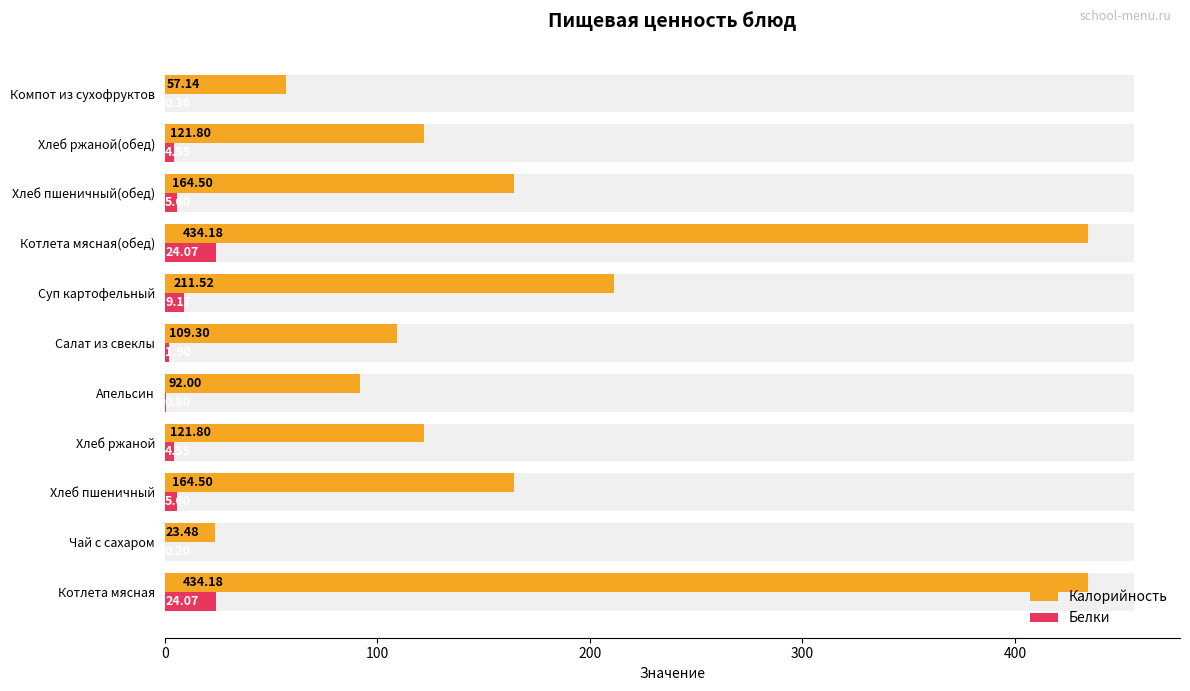

How many values in the Калорийность series exceed 121?

7